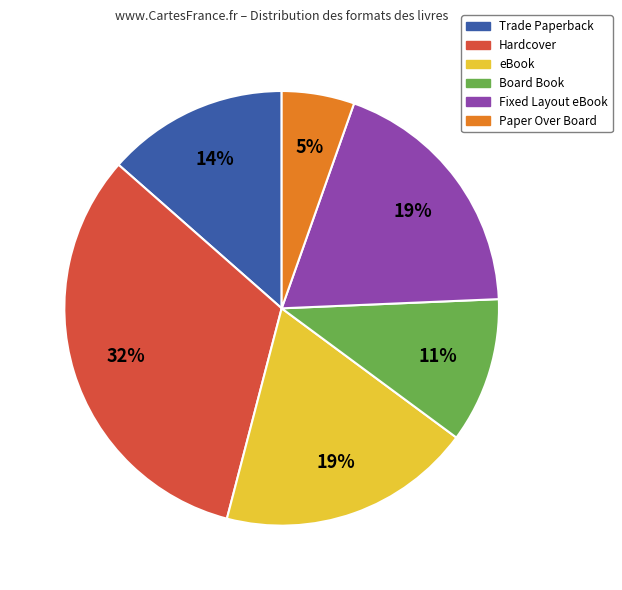

To the nearest percent, what percentage of the pie is Hardcover?

32%